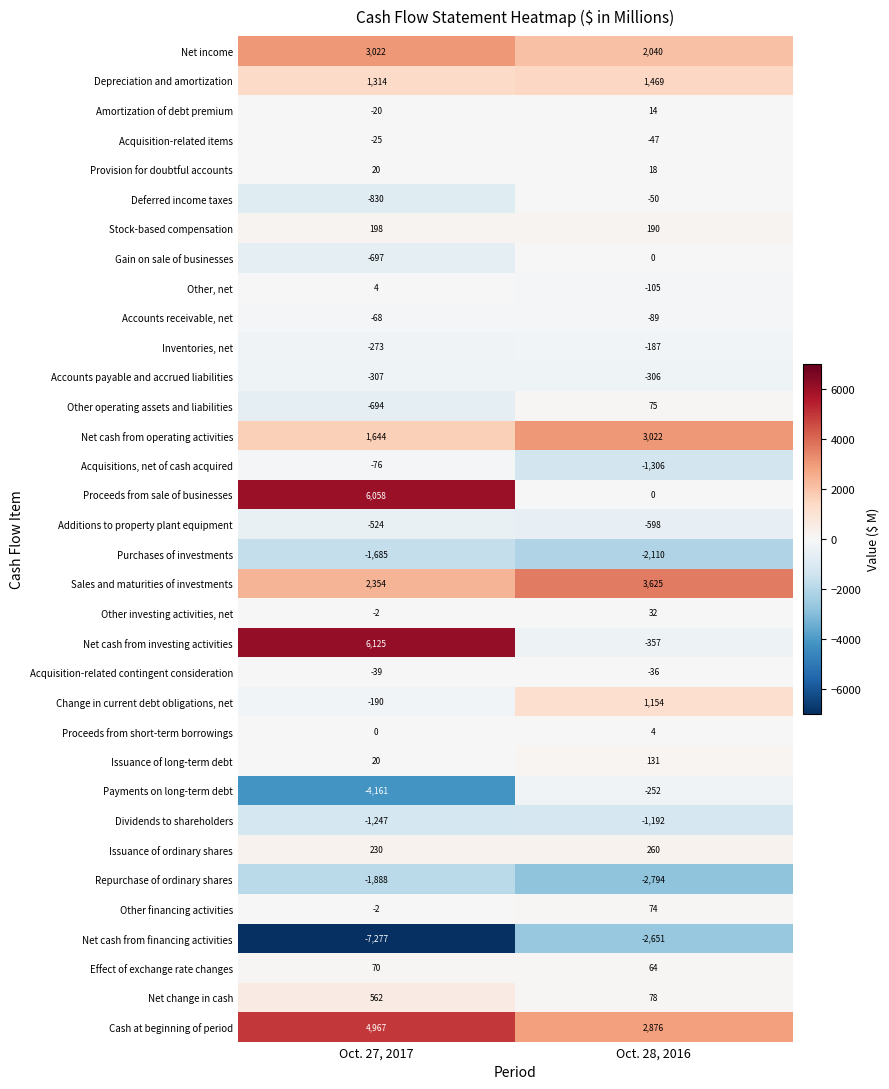

At which category does the chart reach its peak across all series?

Oct. 27, 2017